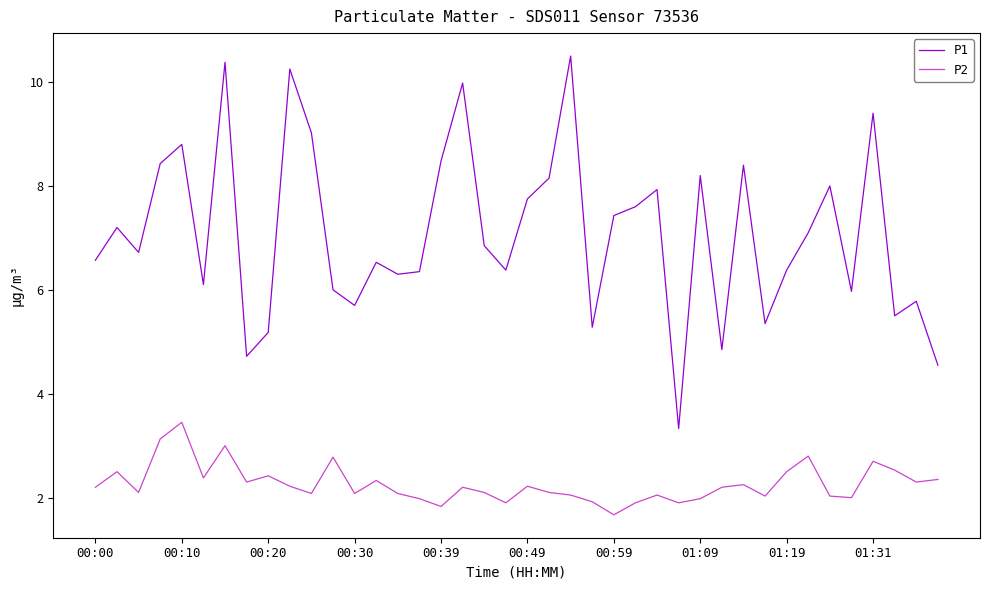

True or false: P1 and P2 intersect in this chart.

False